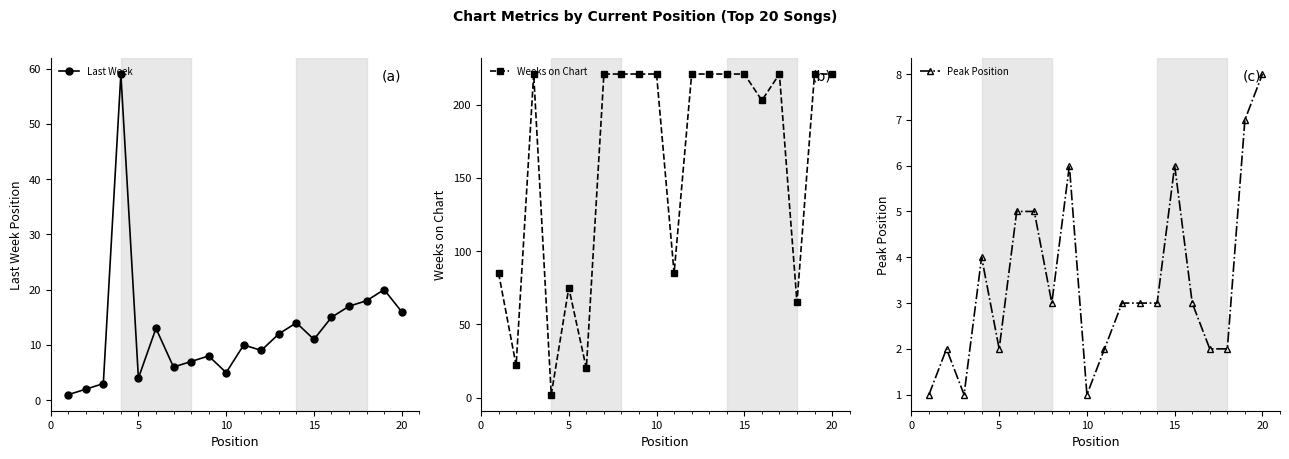

The Last Week series shows 23 at 20. True or false?

False